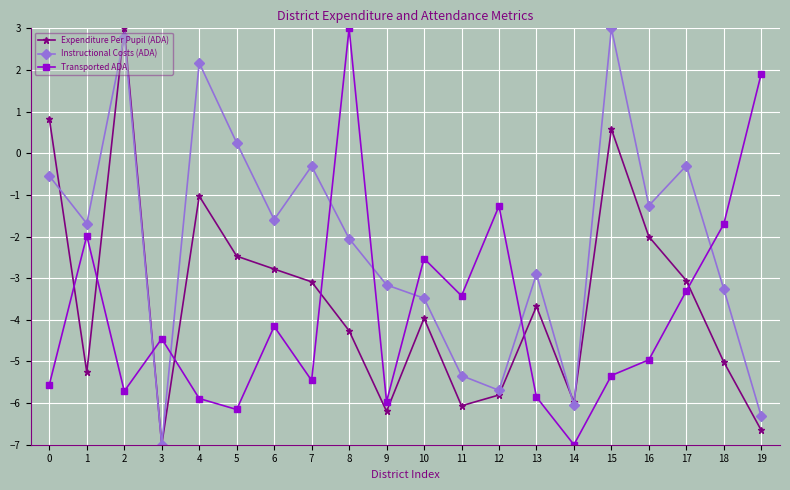

What is the minimum value for Transported ADA?

-7.0